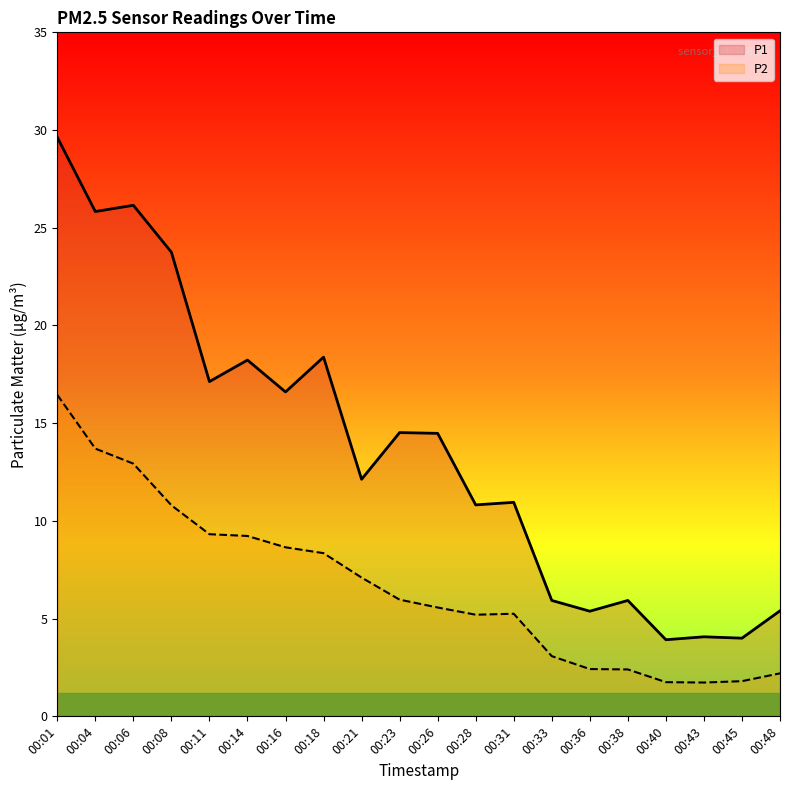

What are all the series names shown in the legend?

P1, P2